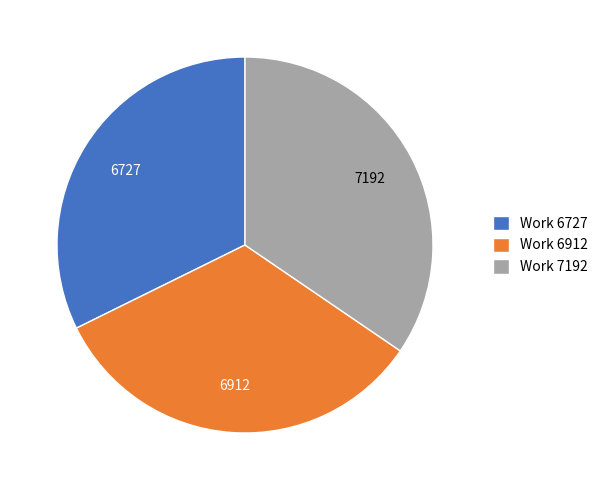

Rank the categories by value from lowest to highest.

Work 6727, Work 6912, Work 7192